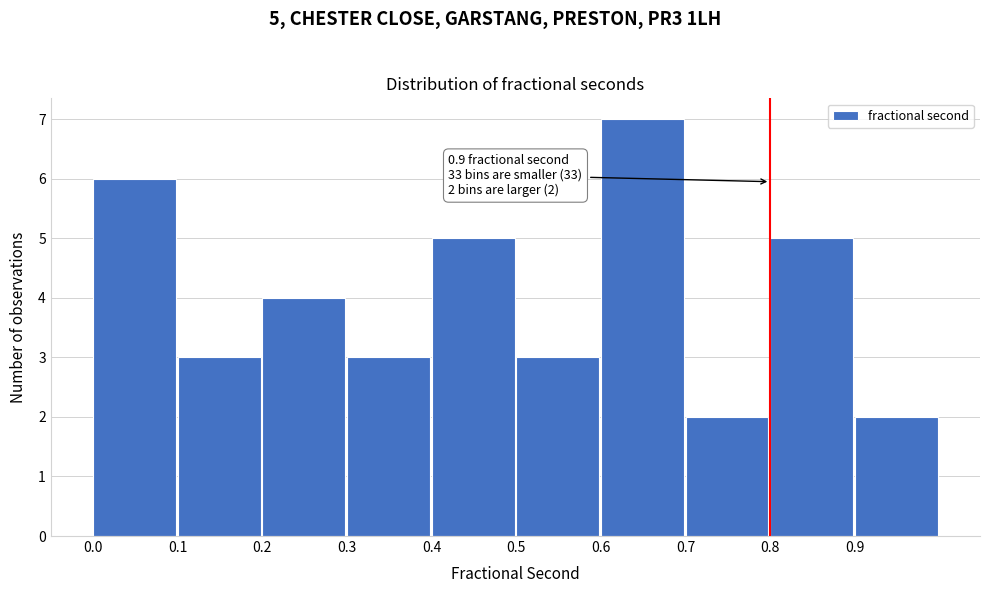

Which range on the x-axis has the tallest bar?

0.6 to 0.7